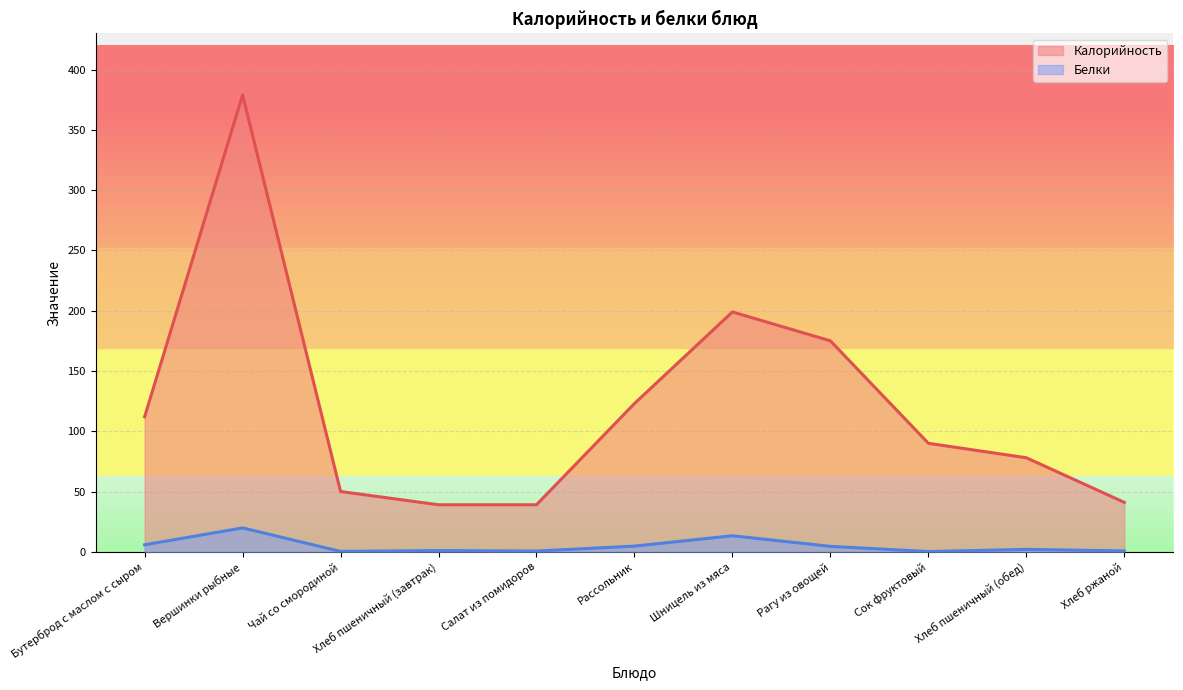

How many lines are shown in the chart?

2